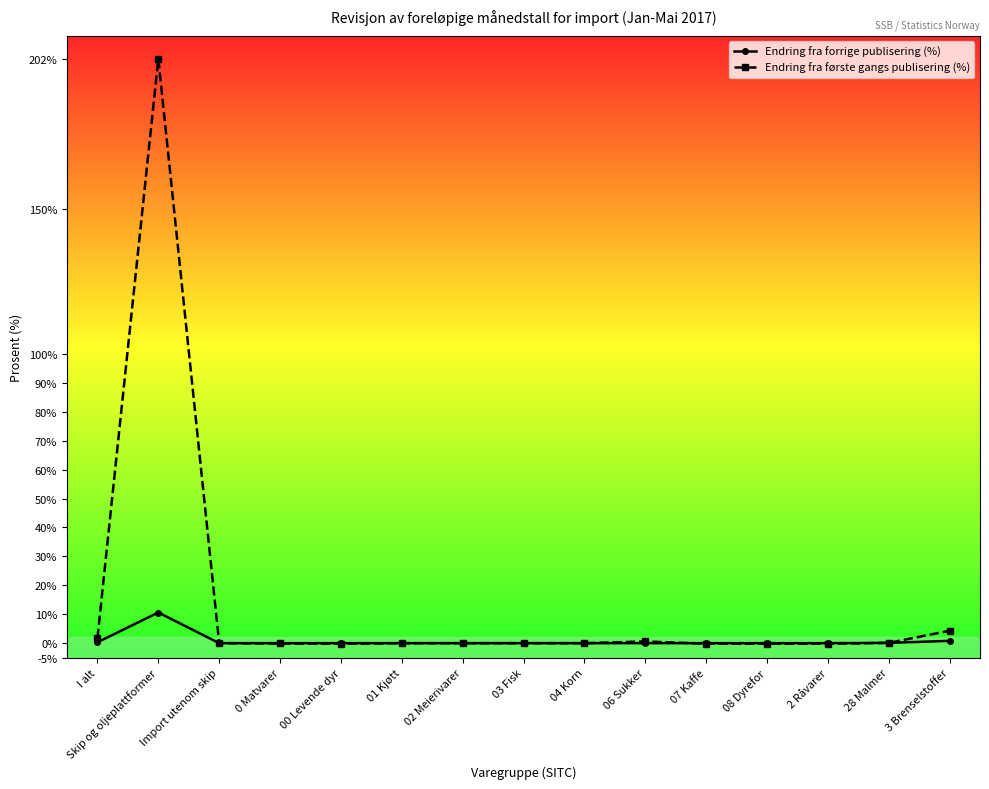

At how many categories does at least one series exceed 71?

1